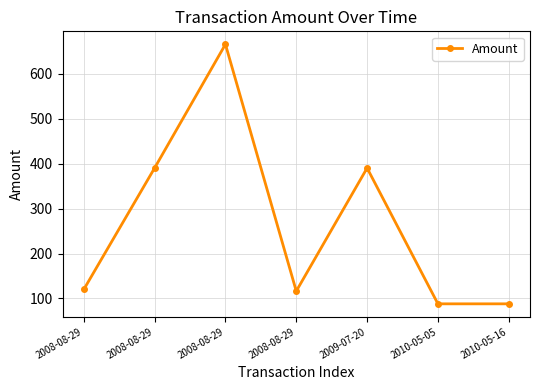

What is the sum of all values?

1857.6